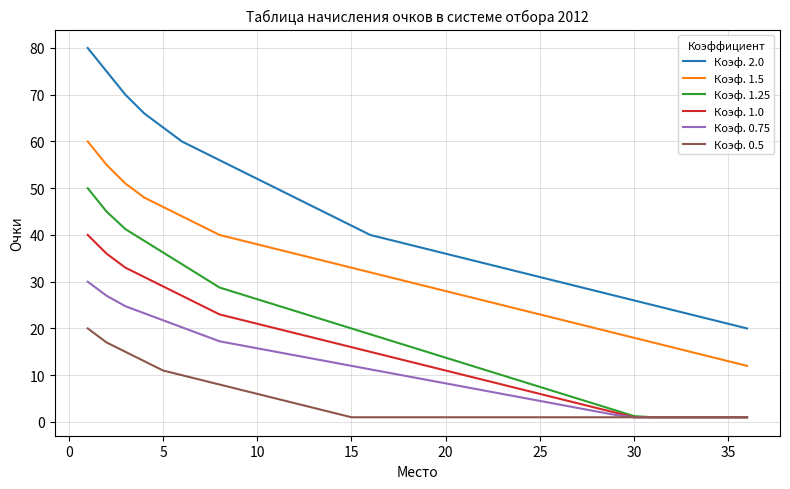

True or false: Коэф. 2.0 has more than 2 interior local peaks.

False